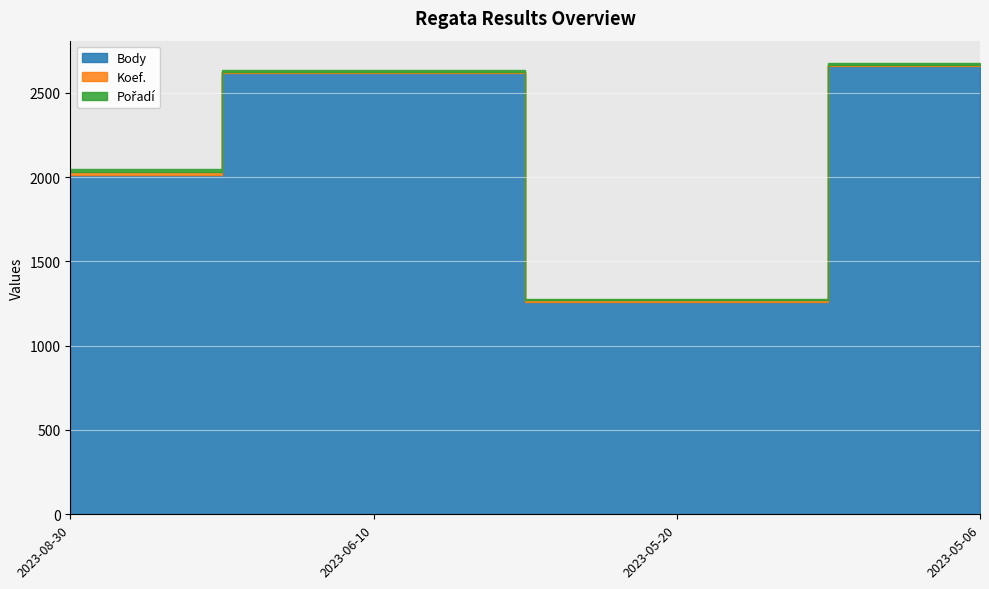

At which category is the sum across all series the highest?

2023-05-06